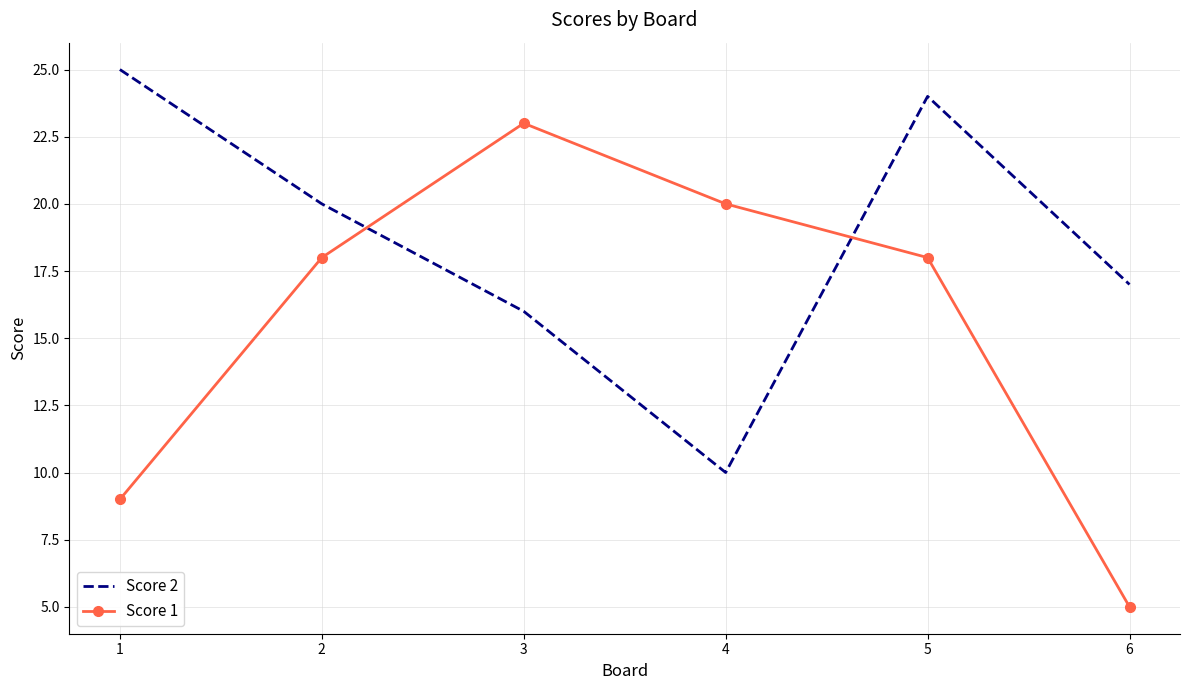

What is the maximum value shown in the chart?

25